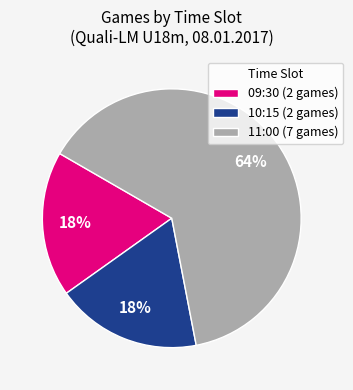

To the nearest percent, what is the combined percentage of 10:15 (2 games) and 11:00 (7 games)?

82%